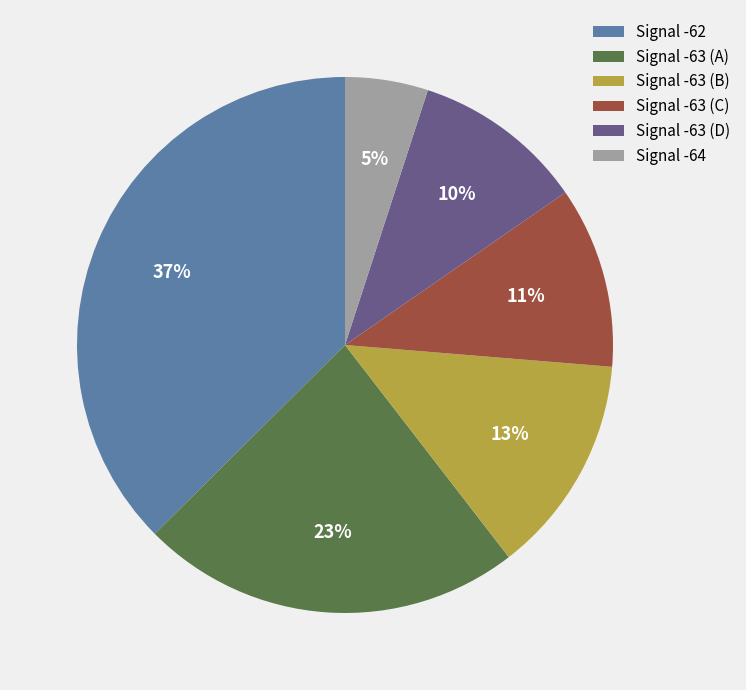

To the nearest percent, what is the difference between the largest and smallest slice percentages?

32%